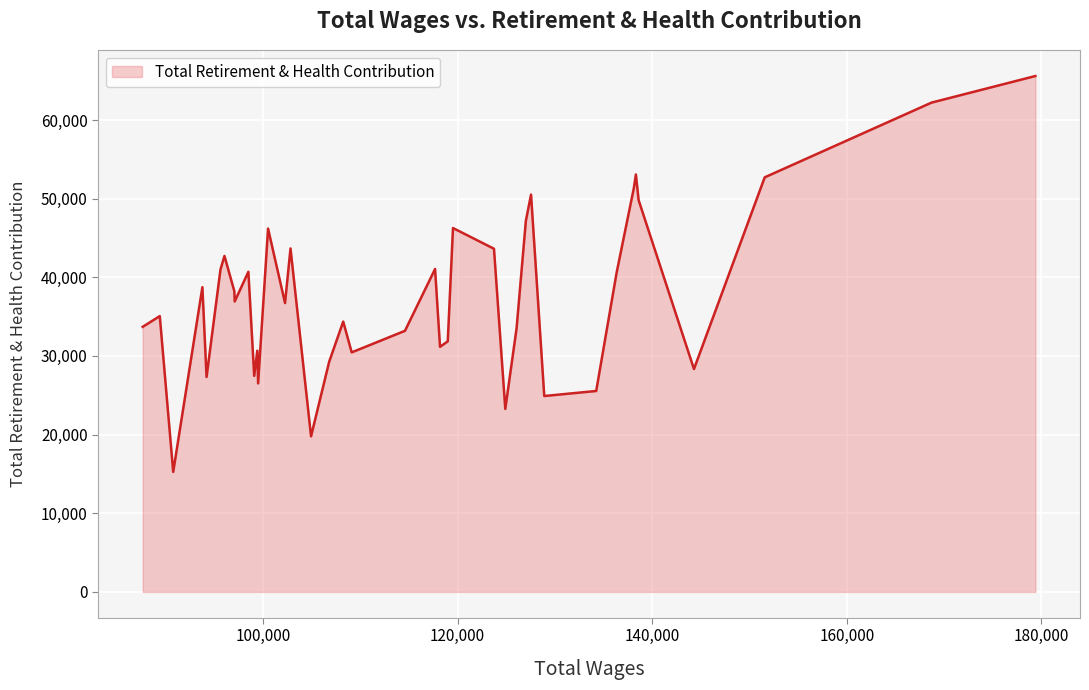

What is the maximum value shown in the chart?

65595